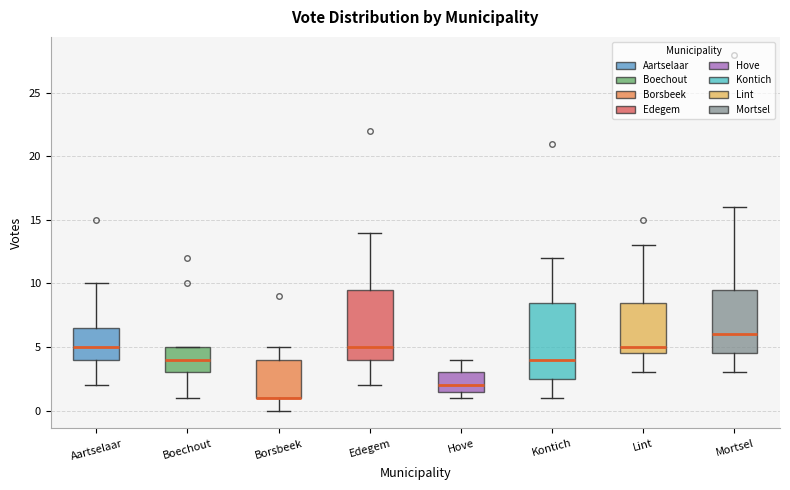

Reading left to right, transcribe this box plot: for each box, give where its median line is, the range the box spans, and where its two whiskers end, as read against the y-axis. The values are not printed on the chart, so give them approximately, as read against the axis.

Aartselaar: median 5.0, box 4.0 to 6.5, whiskers 2.0 to 10.0
Boechout: median 4.0, box 3.0 to 5.0, whiskers 1.0 to 5.0
Borsbeek: median 1.0 (drawn on the box's lower edge), box 1.0 to 4.0, whiskers 0.0 to 5.0
Edegem: median 5.0, box 4.0 to 9.5, whiskers 2.0 to 14.0
Hove: median 2.0, box 1.5 to 3.0, whiskers 1.0 to 4.0
Kontich: median 4.0, box 2.5 to 8.5, whiskers 1.0 to 12.0
Lint: median 5.0, box 4.5 to 8.5, whiskers 3.0 to 13.0
Mortsel: median 6.0, box 4.5 to 9.5, whiskers 3.0 to 16.0